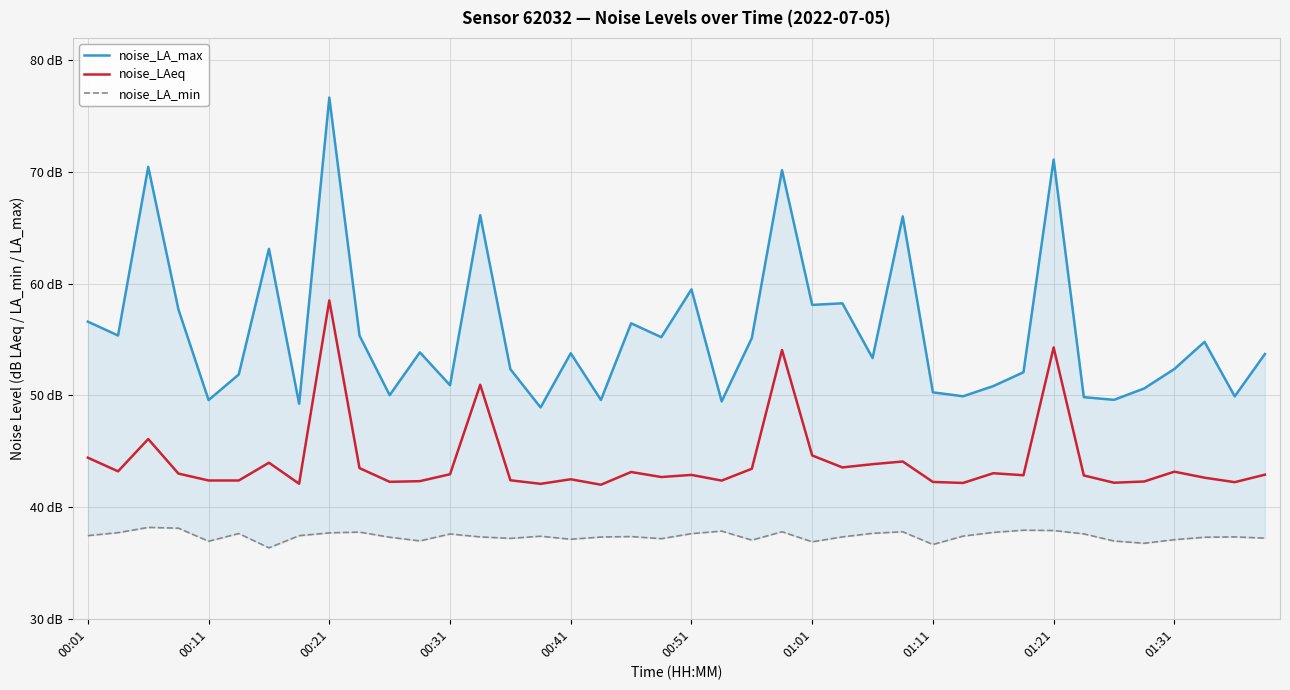

True or false: noise_LAeq and noise_LA_max cross at least once.

False